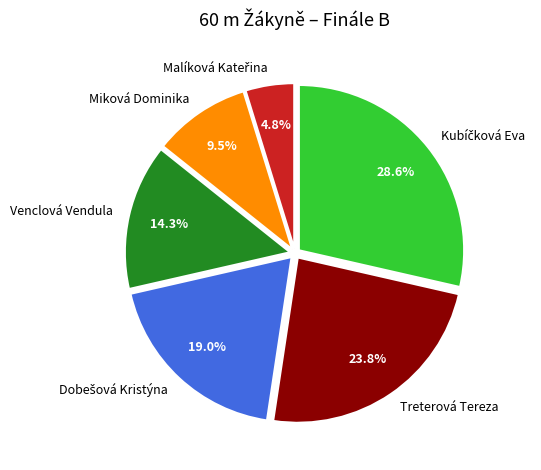

What percentage is NOT represented by Miková Dominika?

90.5%